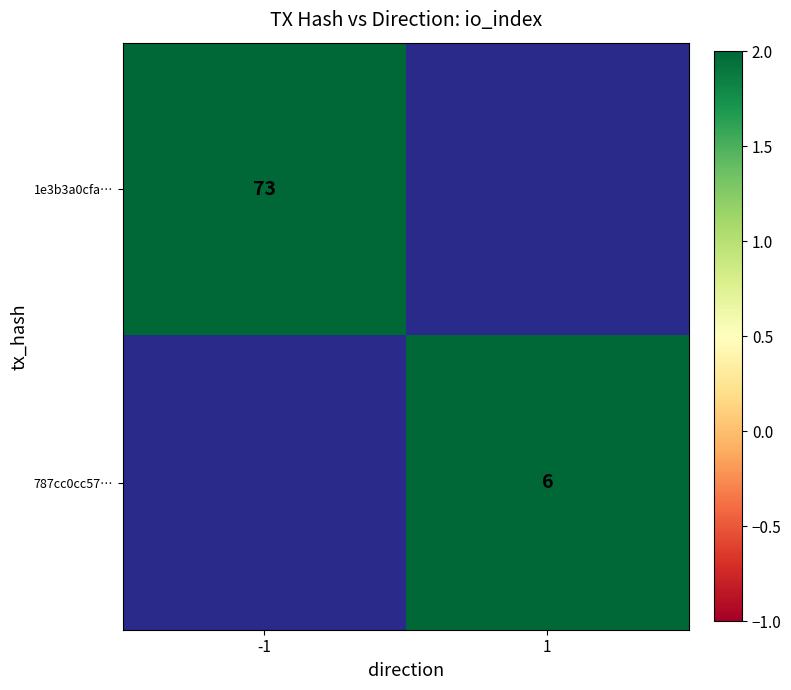

The 1e3b3a0cfa… series shows 100 at -1. True or false?

False